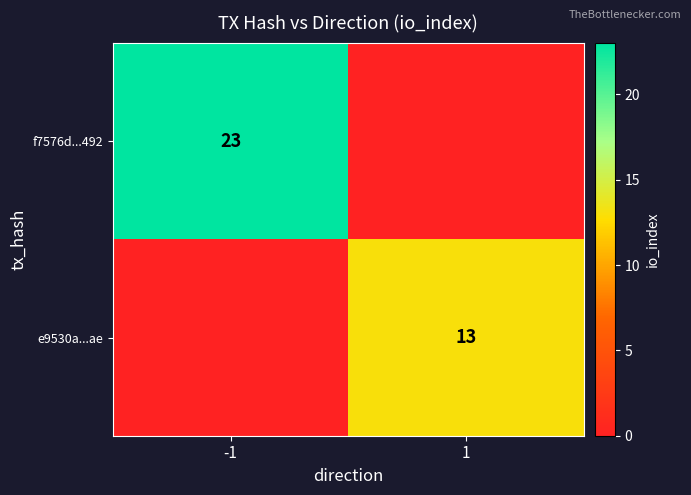

The f7576d...492 series shows 37 at -1. True or false?

False